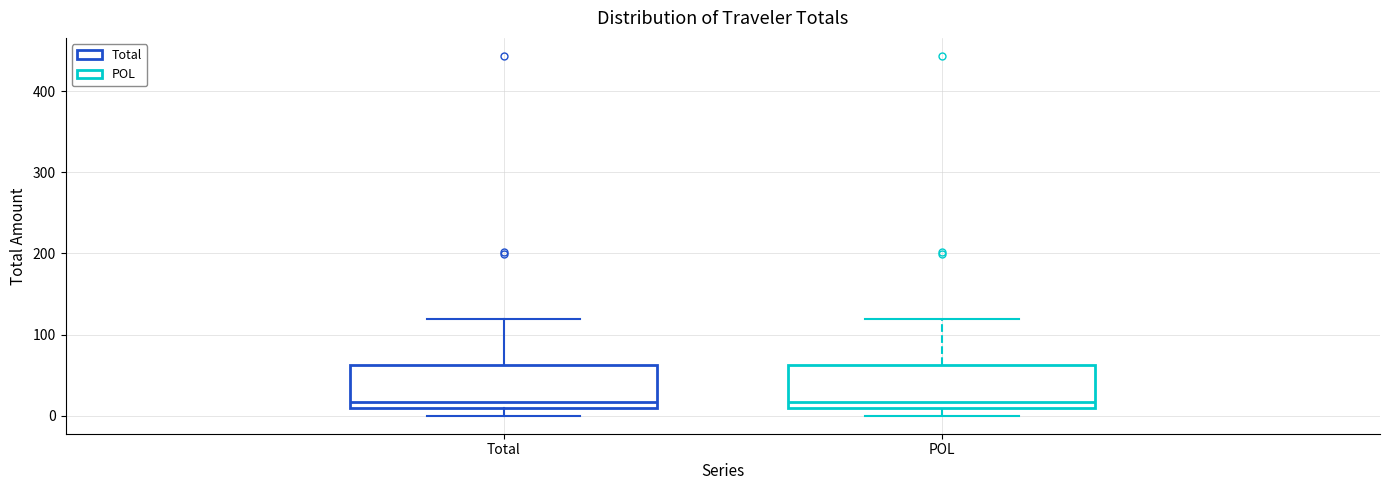

Where does the upper whisker of the box for Total end on the y-axis? The values are not printed on the chart, so give them approximately, as read against the axis.

120